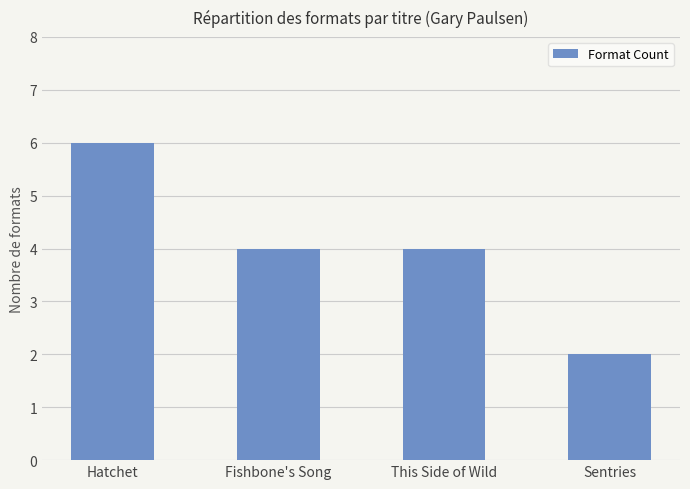

What is the sum of all values?

16